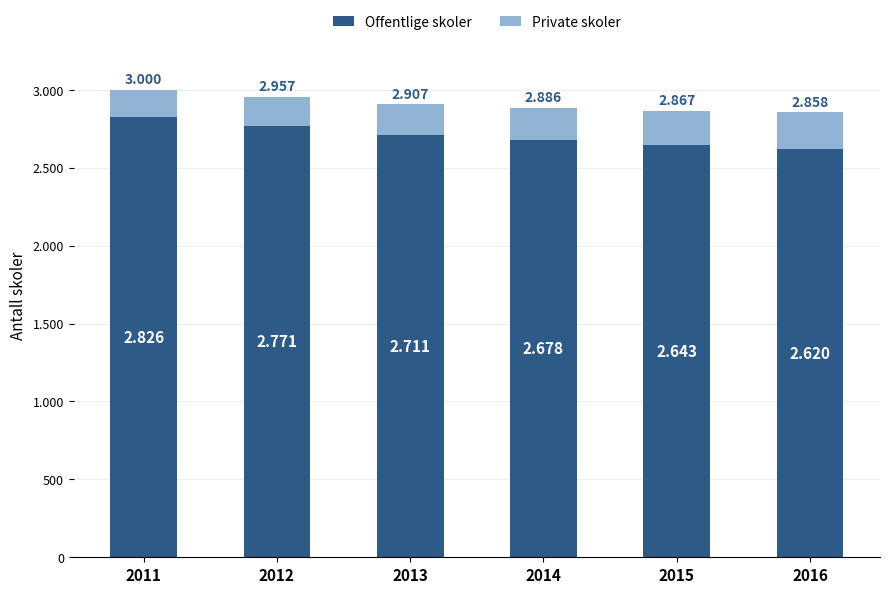

Does the chart contain any negative values?

No